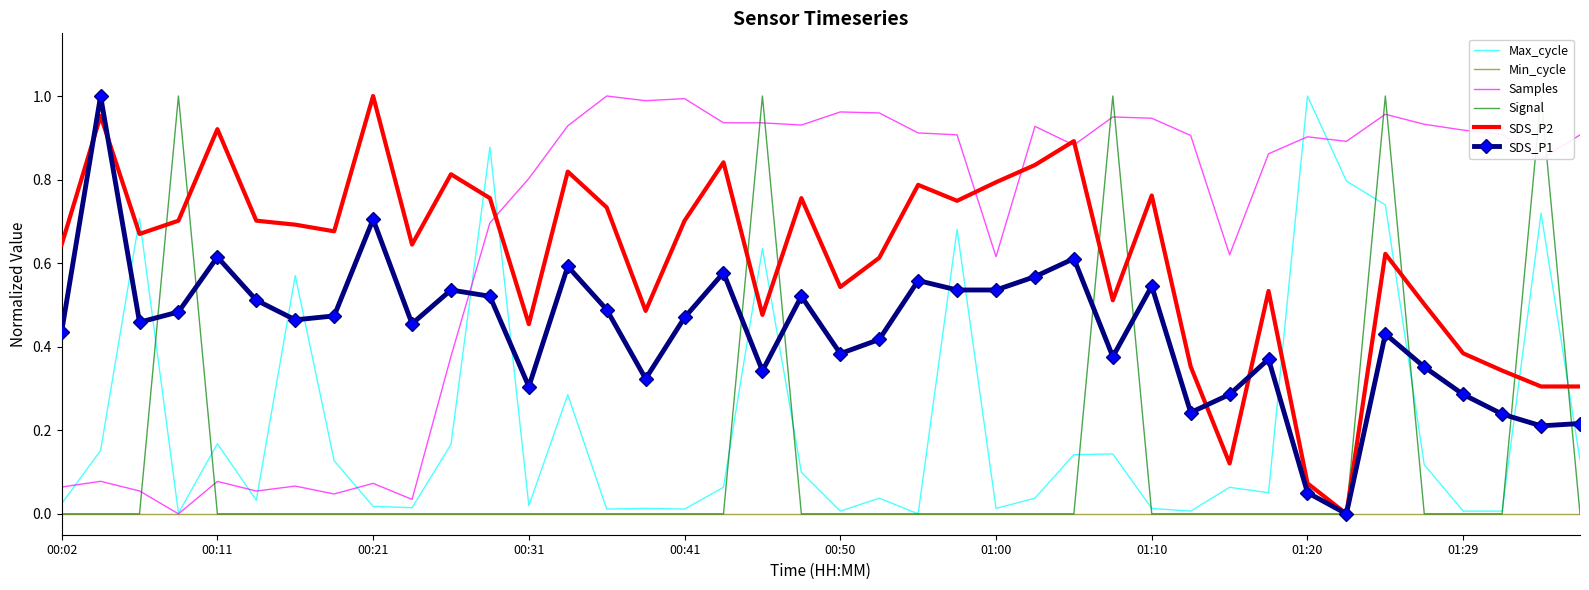

The value of SDS_P2 at 01:10 is 0.5. True or false?

False